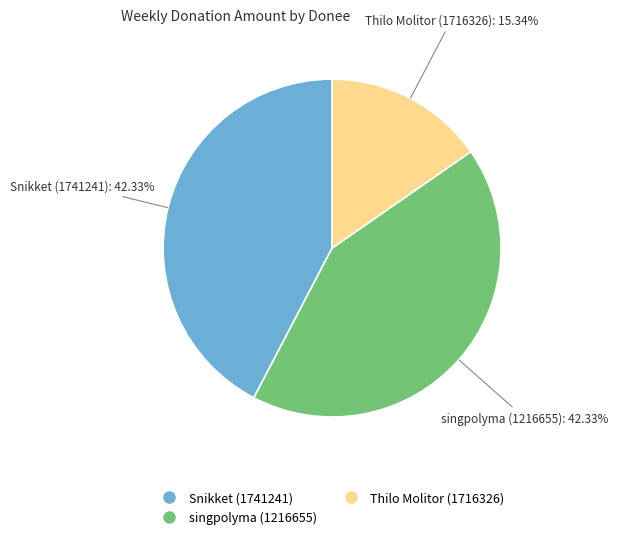

To the nearest percent, what percentage of the pie is singpolyma (1216655)?

42%